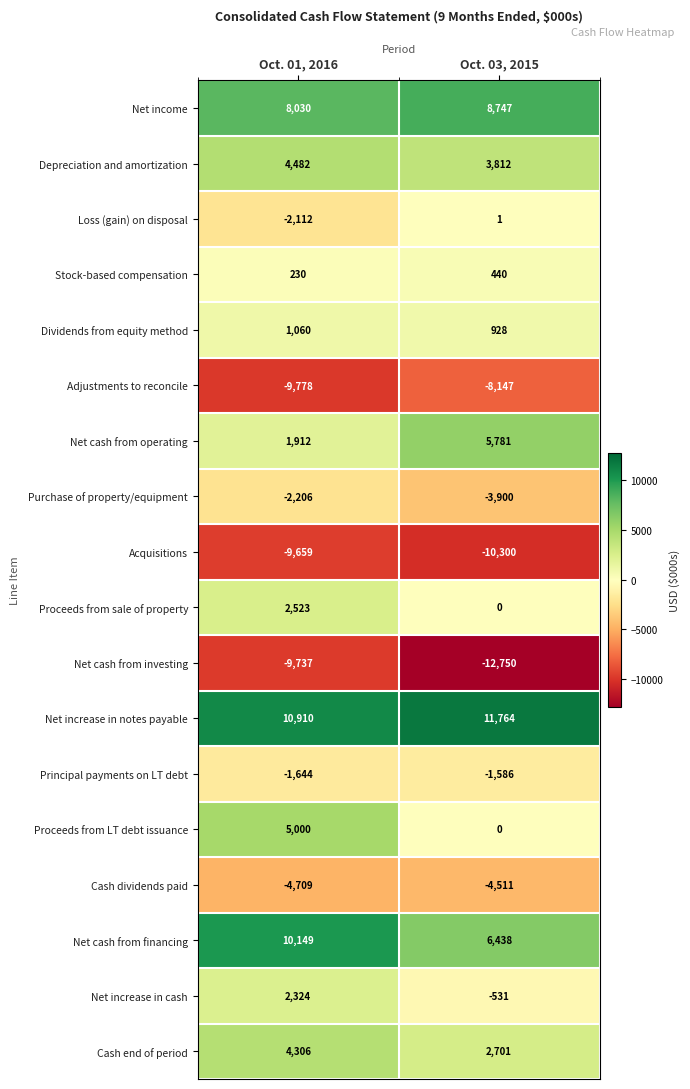

What is the difference between the highest and lowest values at Oct. 03, 2015?

24514